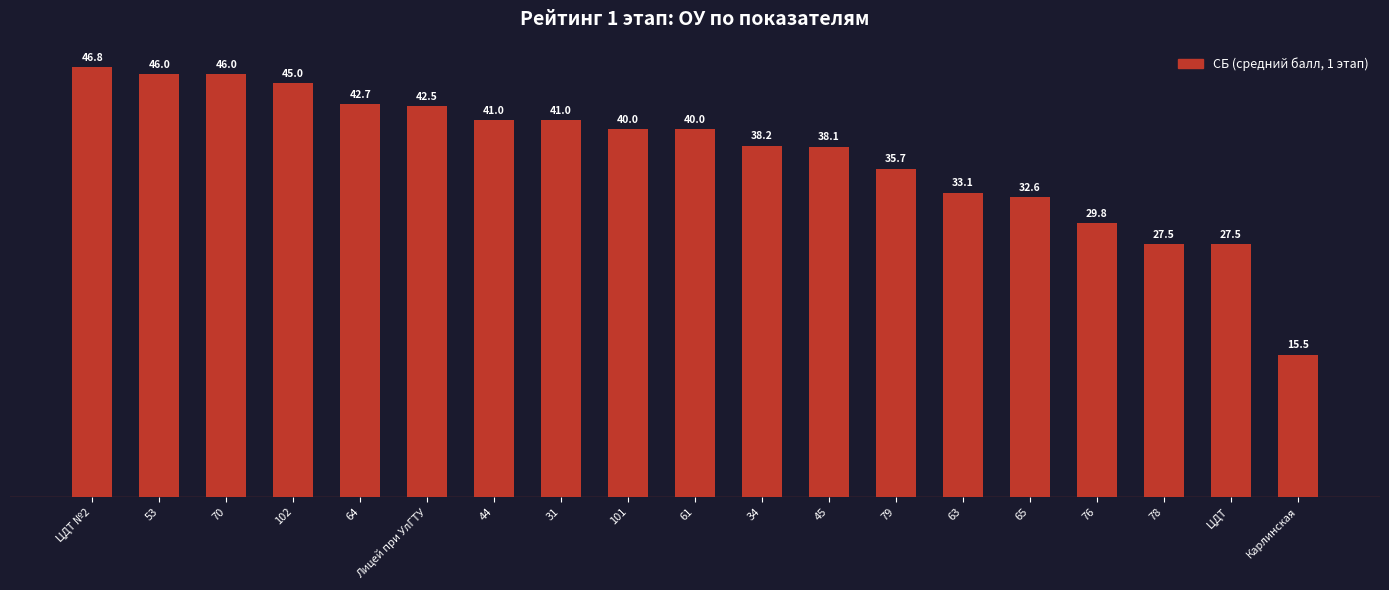

What is the difference between the values at 70 and 102?

1.0